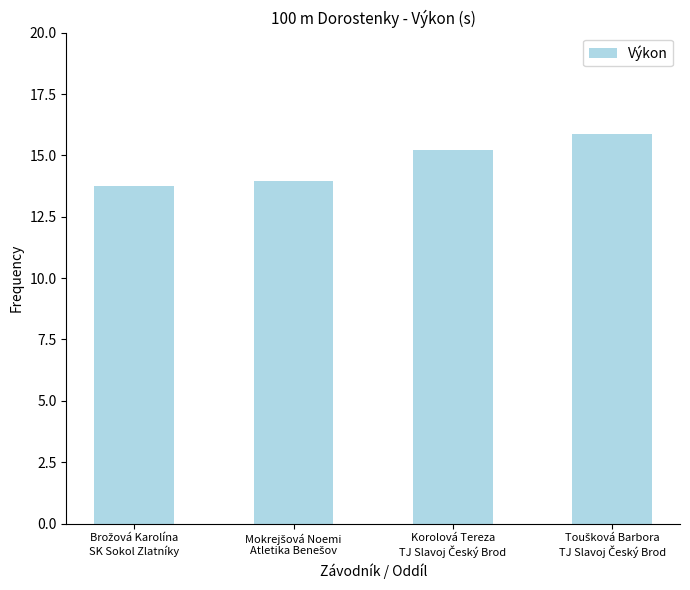

What is the value of the 2nd bar from the left?

13.9